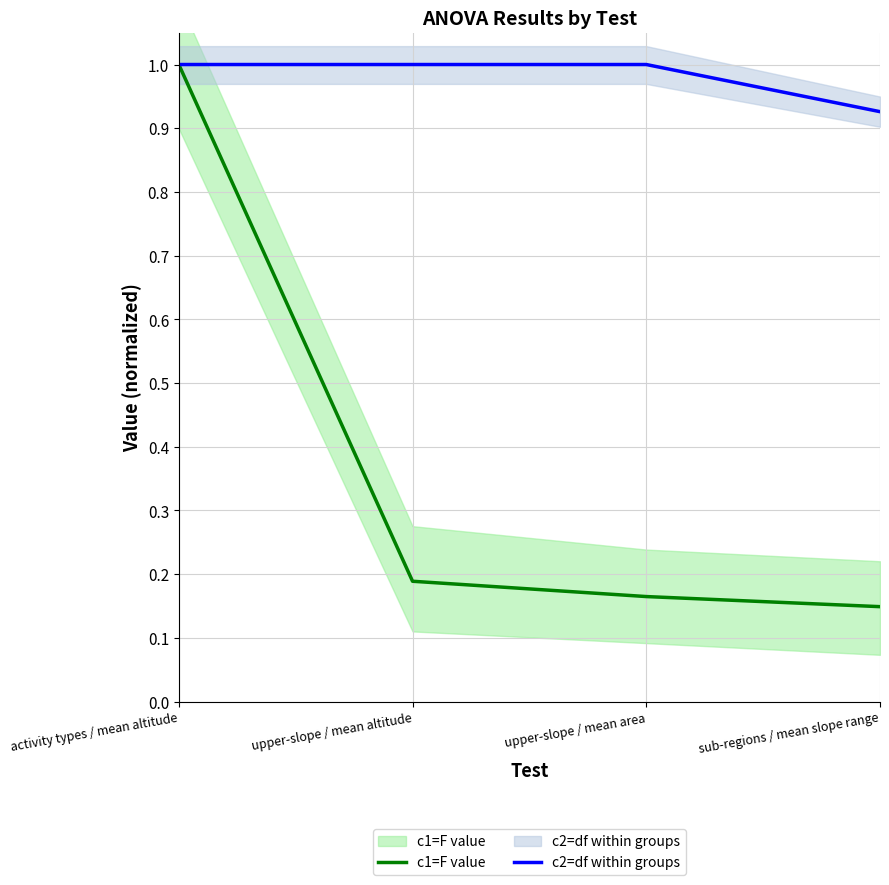

Is it true that c1=F value equals 0.1 at sub-regions / mean slope range?

True